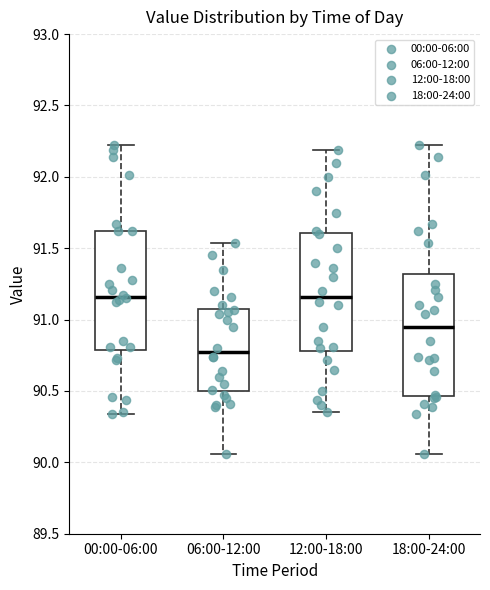

Reading left to right, read every box against the y-axis: the position of its median line, the range the box covers, and the ends of its whiskers. The values are not printed on the chart, so give them approximately, as read against the axis.

00:00-06:00: median 91.15, box 90.80 to 91.60, whiskers 90.35 to 92.20
06:00-12:00: median 90.75, box 90.50 to 91.10, whiskers 90.05 to 91.55
12:00-18:00: median 91.15, box 90.80 to 91.60, whiskers 90.35 to 92.20
18:00-24:00: median 90.95, box 90.45 to 91.30, whiskers 90.05 to 92.20